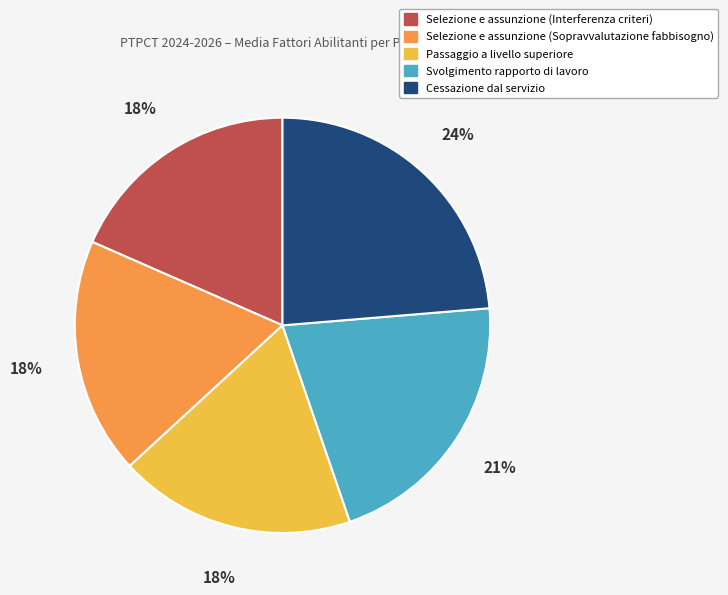

Combined, do Svolgimento rapporto di lavoro and Selezione e assunzione (Interferenza criteri) account for over 50%?

No